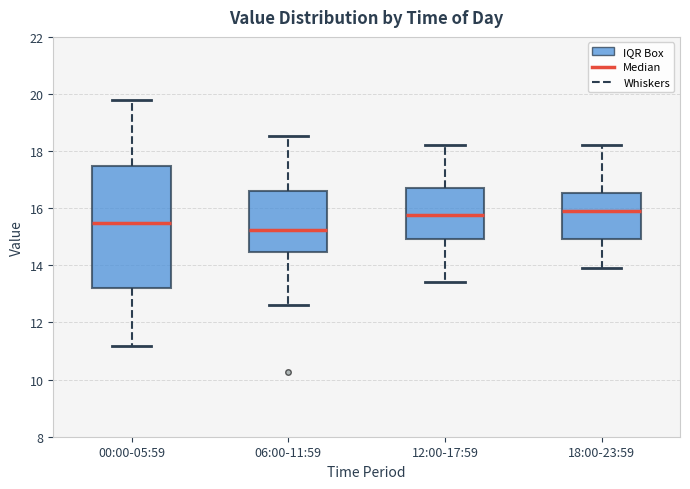

Where does the median line of the box for 12:00-17:59 sit on the y-axis? The values are not printed on the chart, so give them approximately, as read against the axis.

15.8